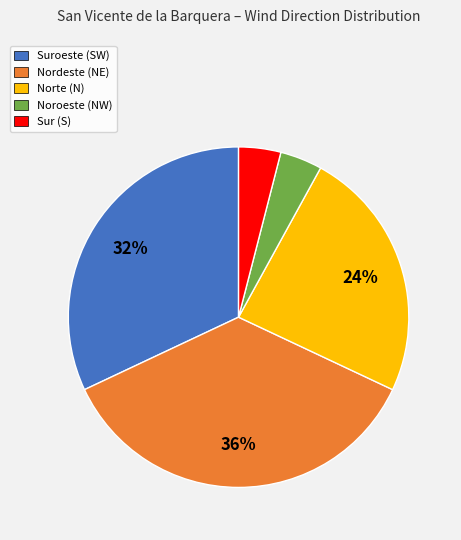

Combined, do Sur (S) and Nordeste (NE) account for over 50%?

No